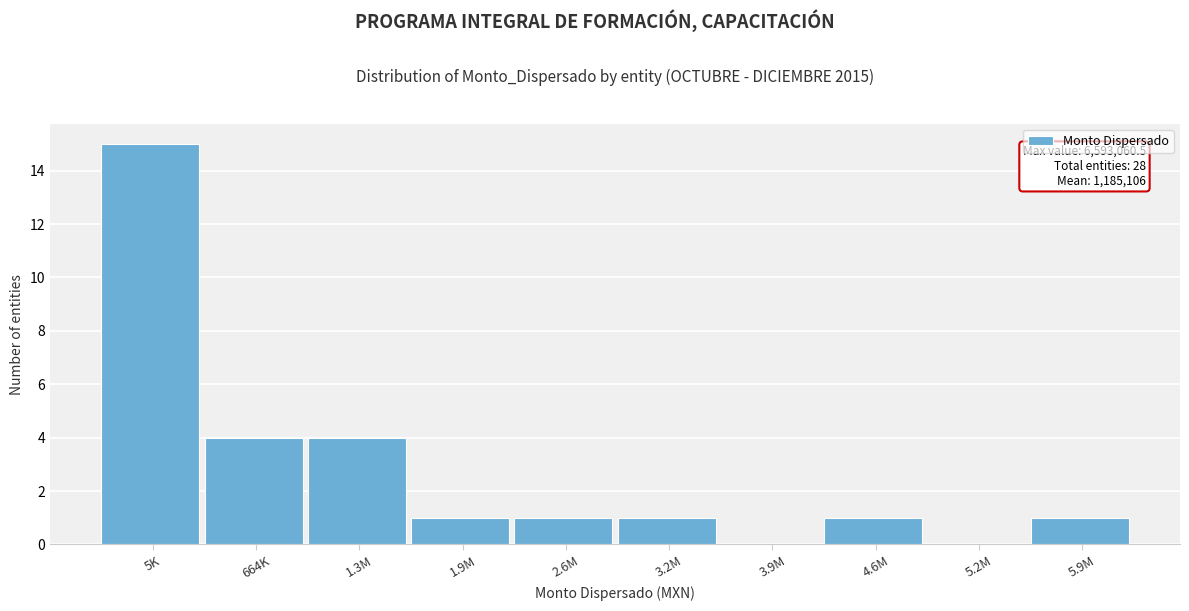

Reading left to right, transcribe all the data shown in this chart.

5K=15	664K=4	1.3M=4	1.9M=1	2.6M=1	3.2M=1	3.9M=0	4.6M=1	5.2M=0	5.9M=1